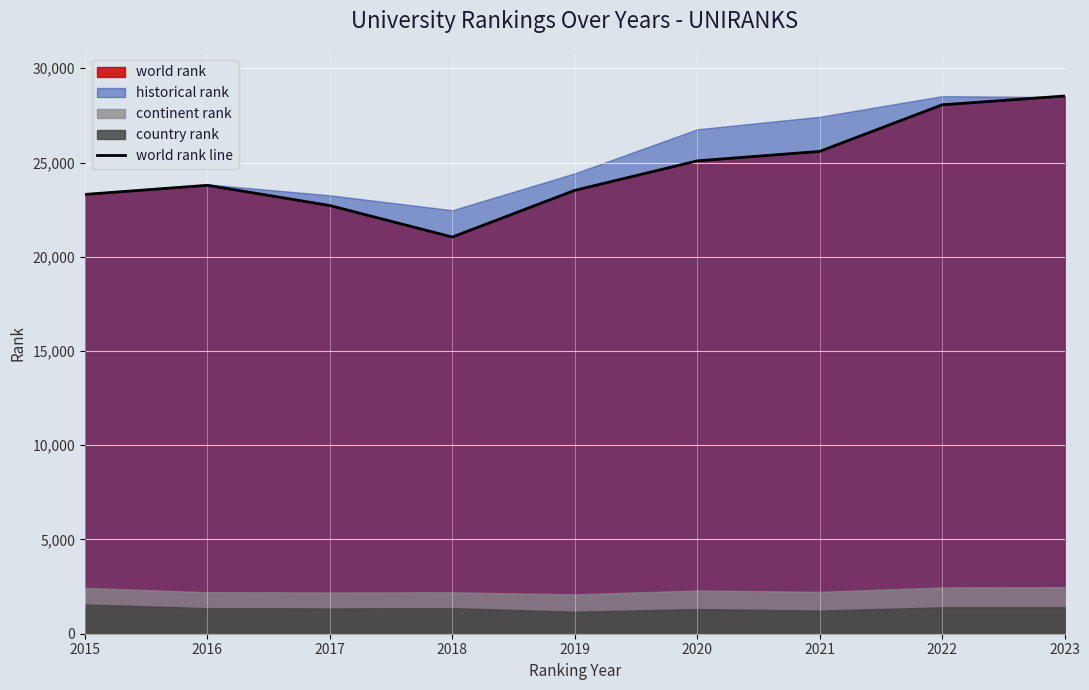

At which category does the chart reach its minimum across all series?

2018